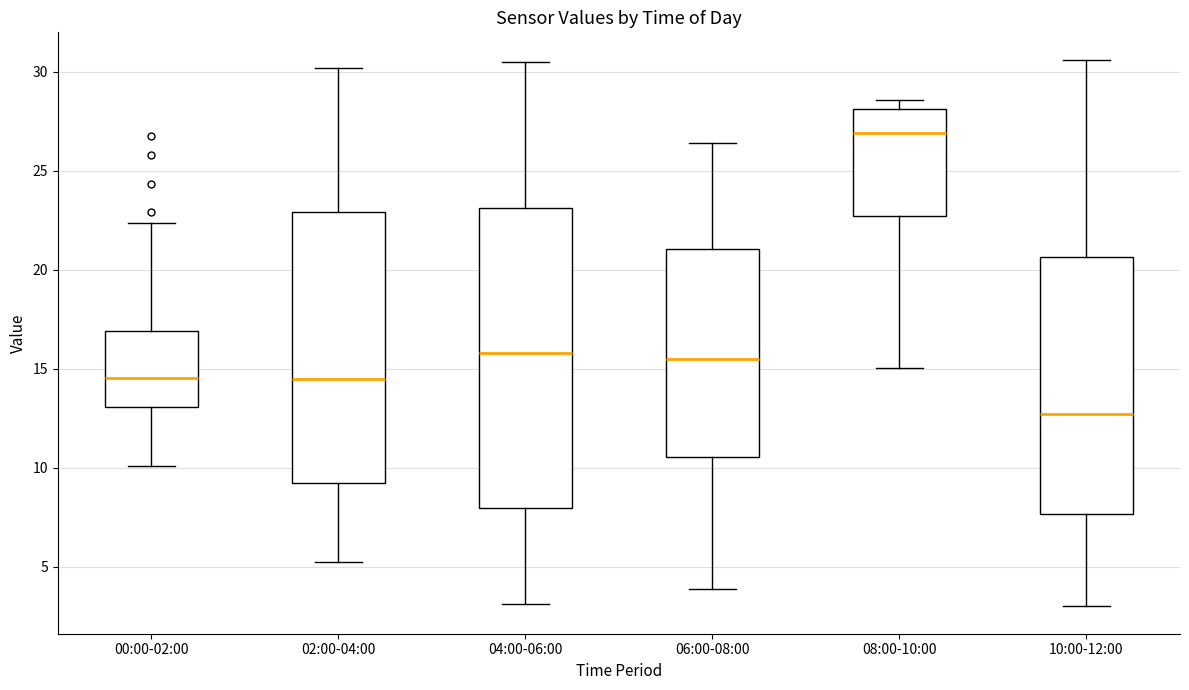

Which box's median line is the lowest?

10:00-12:00